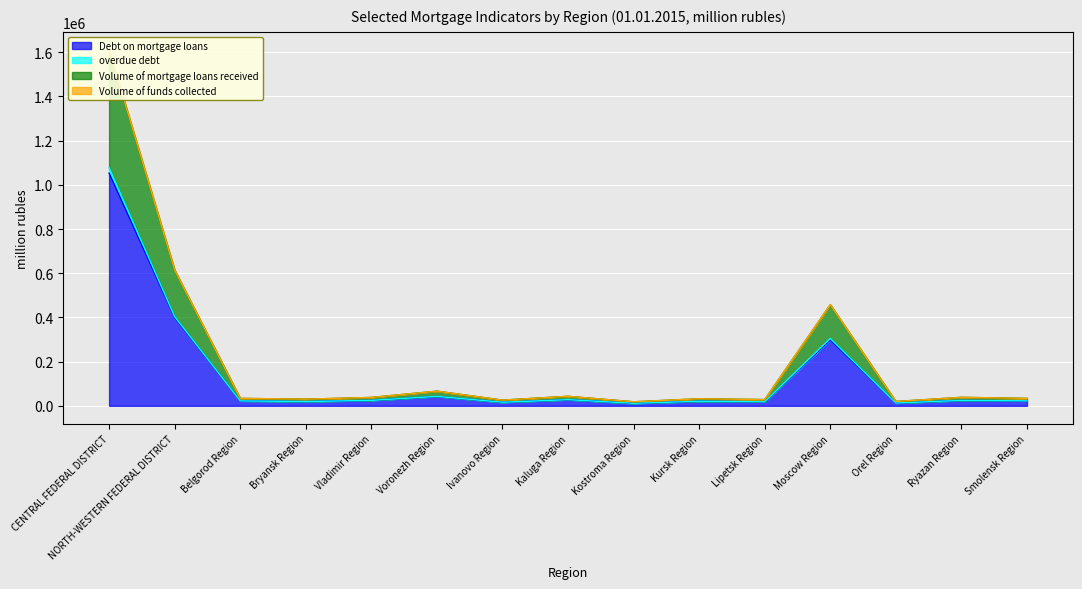

The Volume of funds collected series shows 33611 at Smolensk Region. True or false?

True